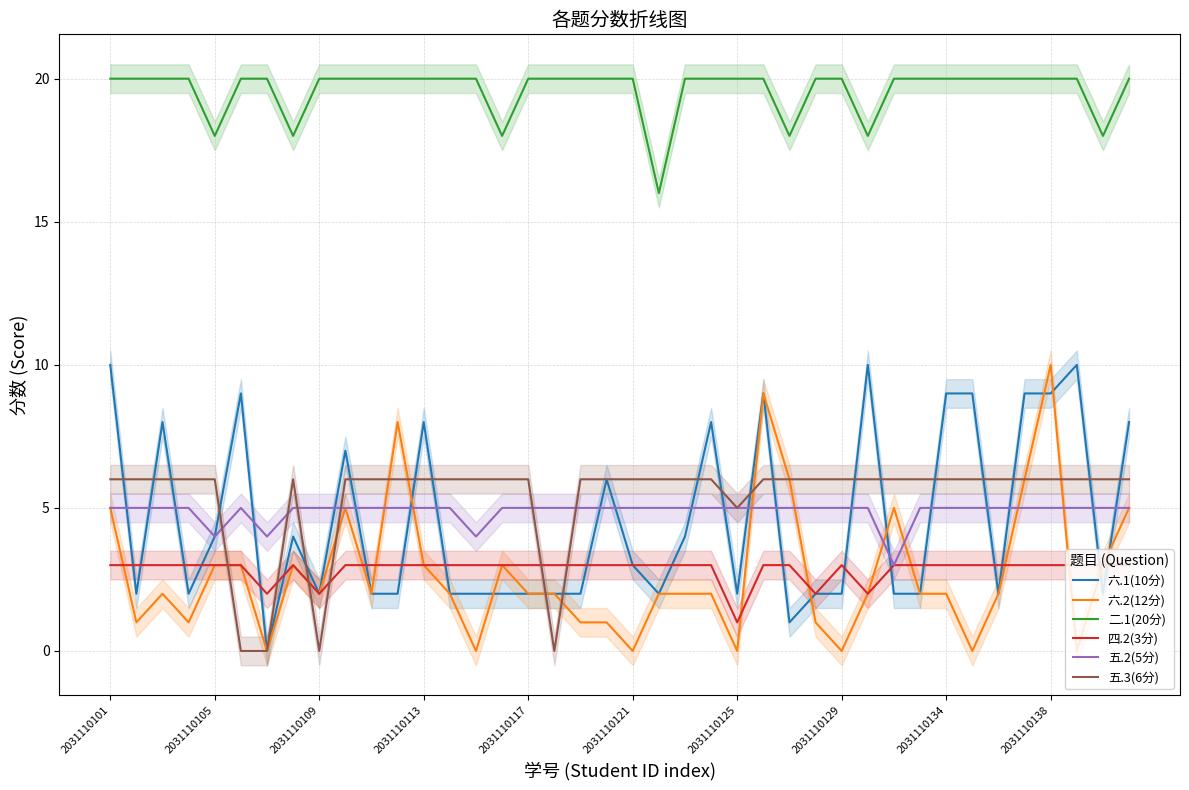

At which label does 六.1(10分) first exceed 2?

2031110101